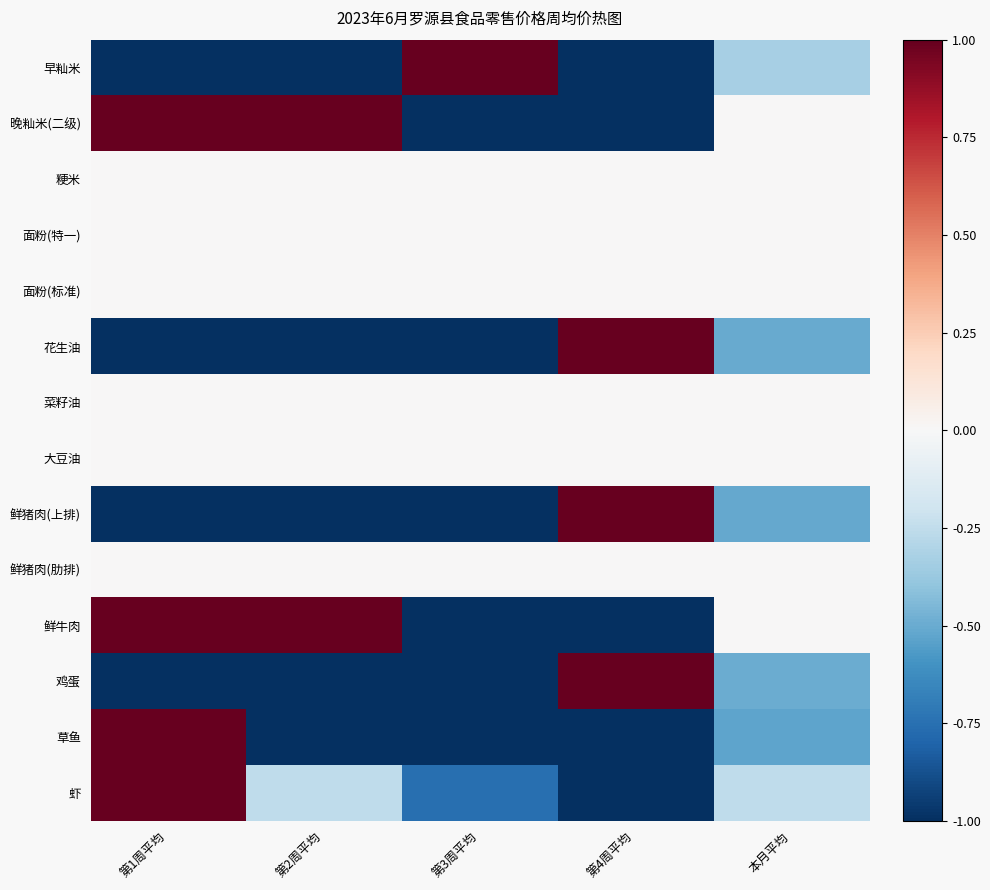

What is the spread (max minus min) of values at 本月平均?

0.5